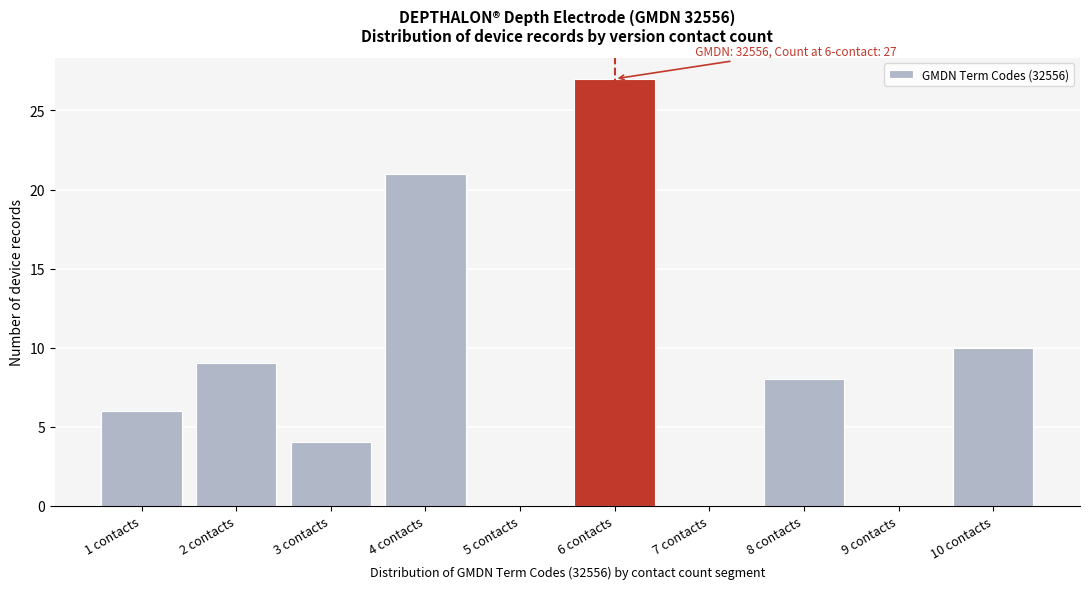

Reading left to right, list all the values displayed in this chart.

1 contacts=6	2 contacts=9	3 contacts=4	4 contacts=21	5 contacts=0	6 contacts=27	7 contacts=0	8 contacts=8	9 contacts=0	10 contacts=10